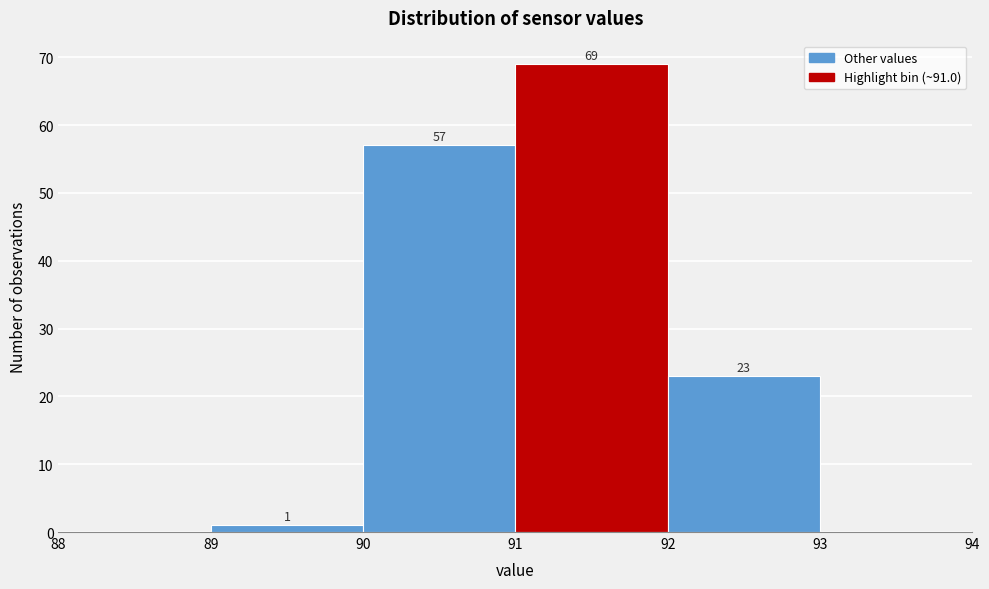

Which range on the x-axis has the tallest bar?

91 to 92